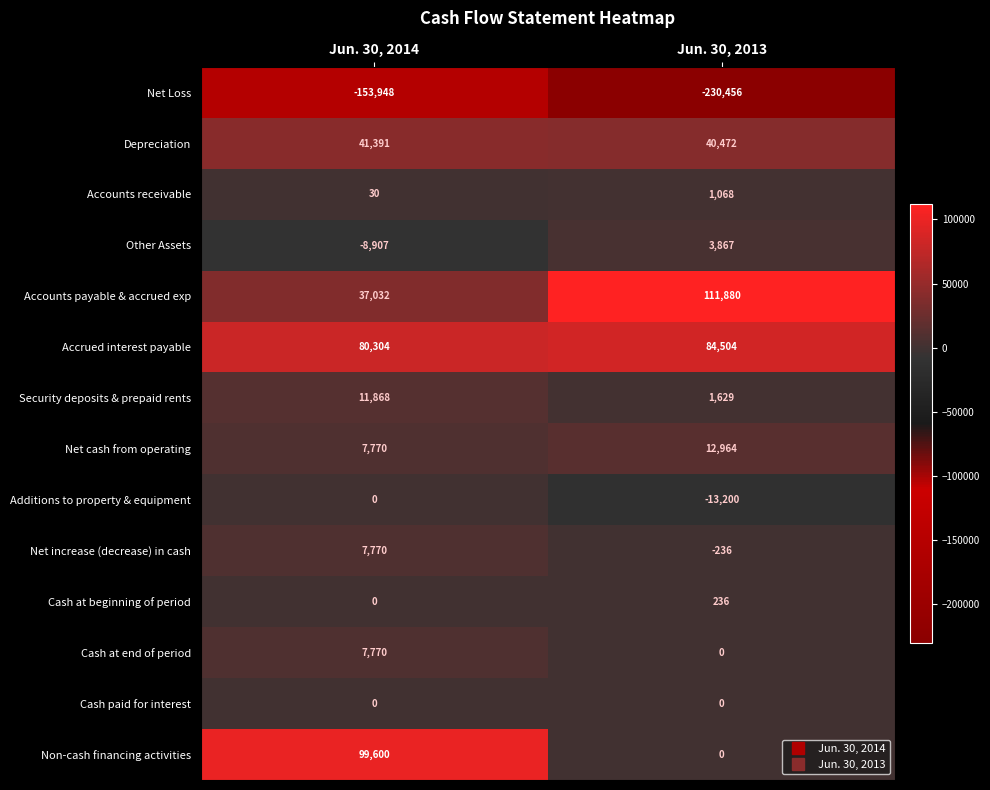

True or false: Accounts payable & accrued exp has a value of 111880 at Jun. 30, 2013.

True